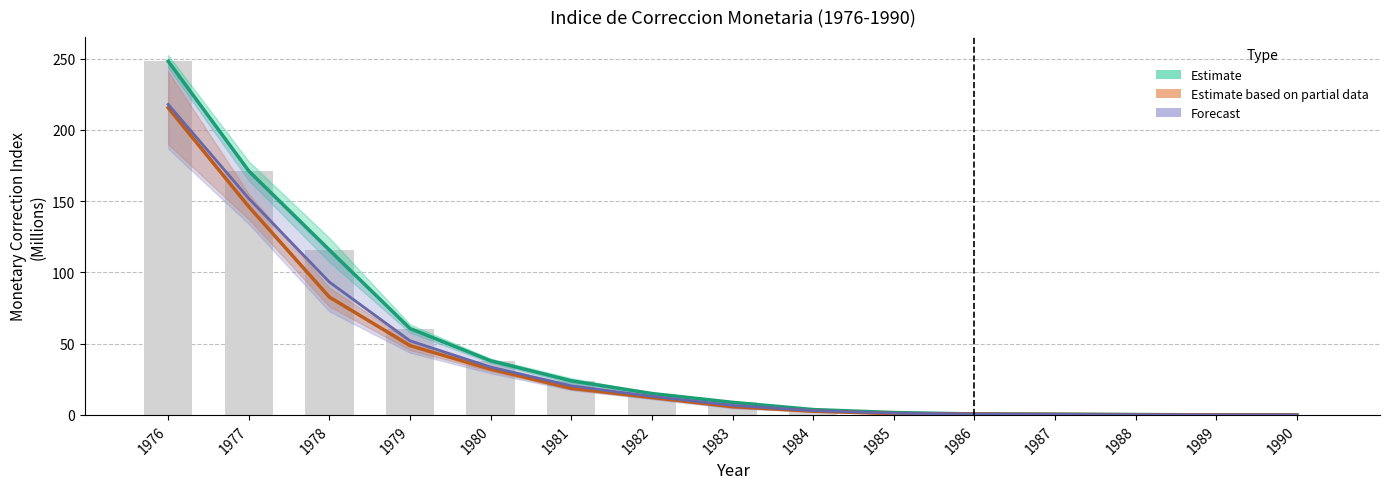

Between 1989 and 1984, which is larger?

1984